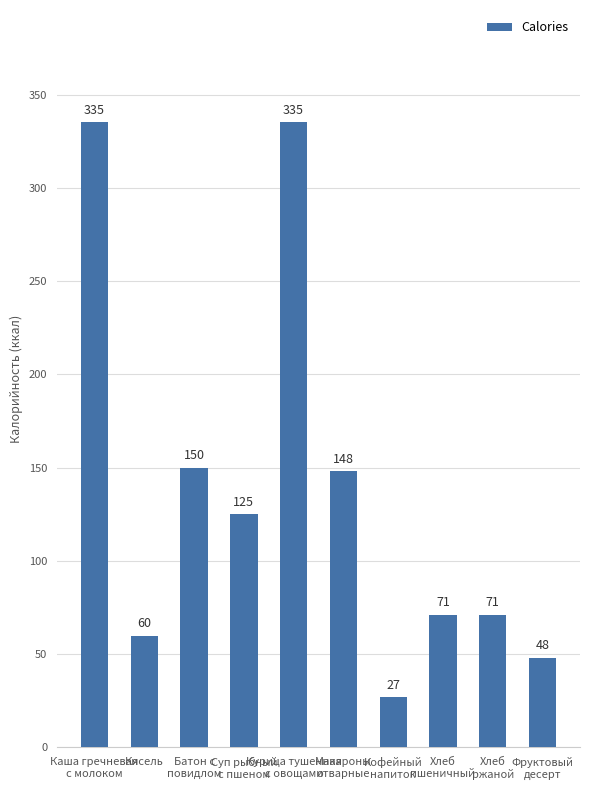

The chart shows a value of 211 at Макароны
отварные. True or false?

False